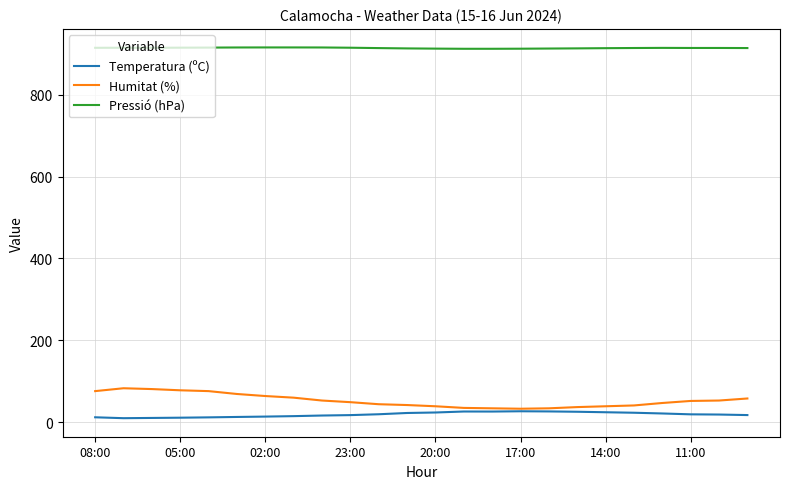

Which series has the largest range (max minus min)?

Humitat (%)